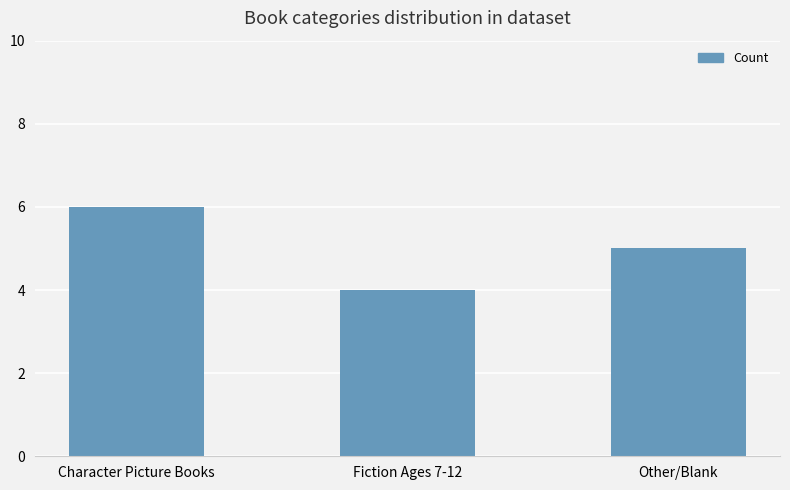

Between Fiction Ages 7-12 and Character Picture Books, which is larger?

Character Picture Books